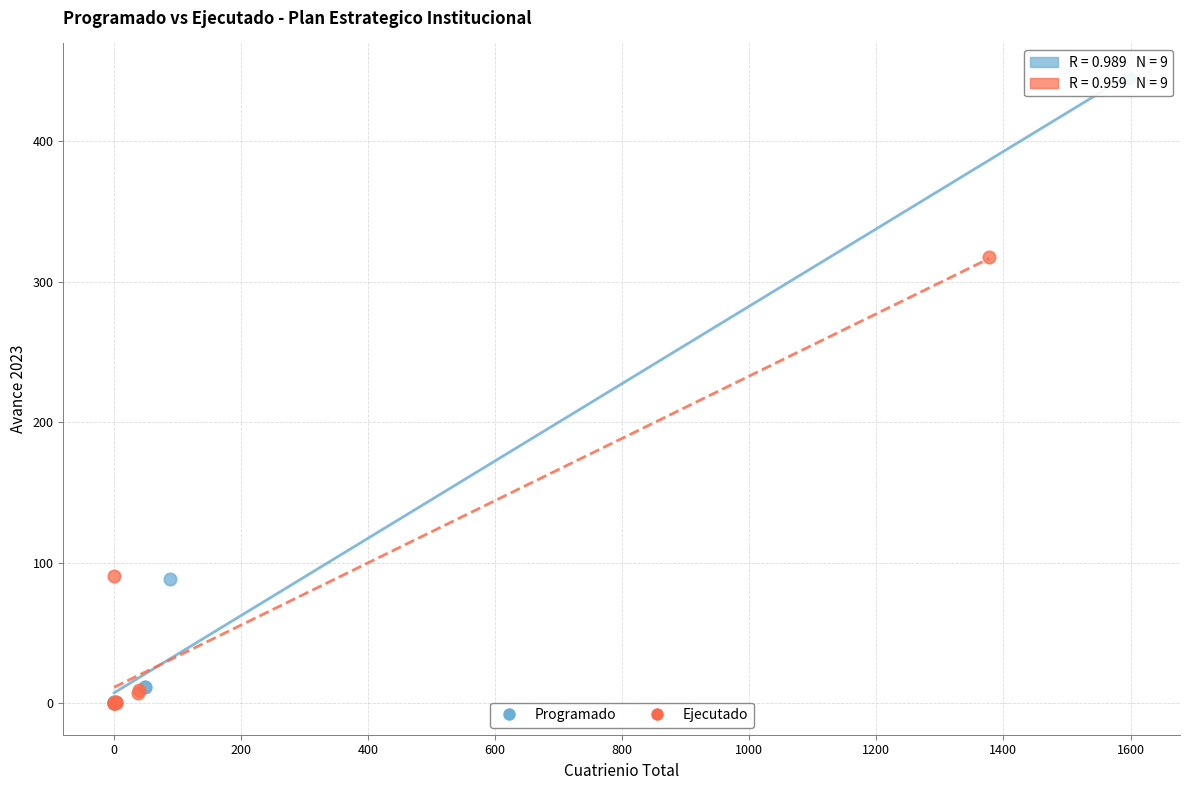

Which series has the widest spread of Y values?

Programado